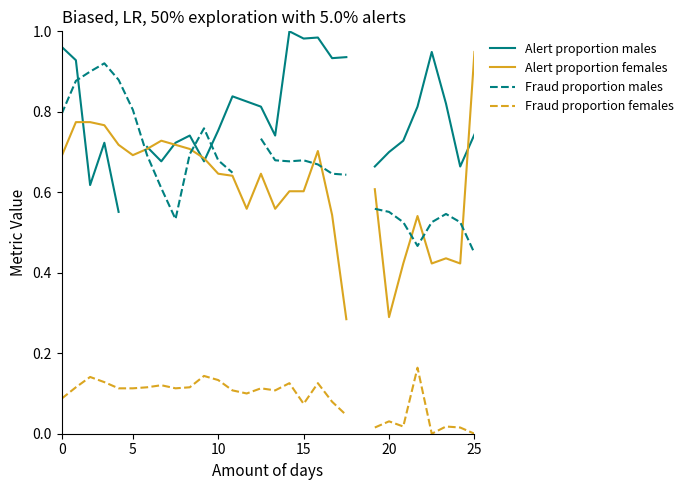

True or false: Fraud proportion males and Fraud proportion females intersect in this chart.

False